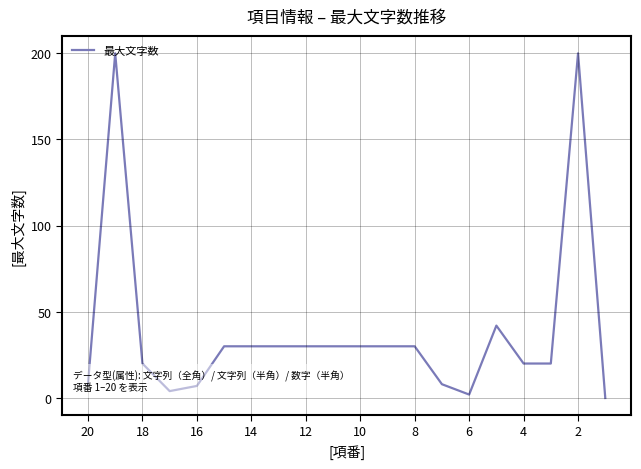

True or false: the data has more than 1 interior local peaks.

True